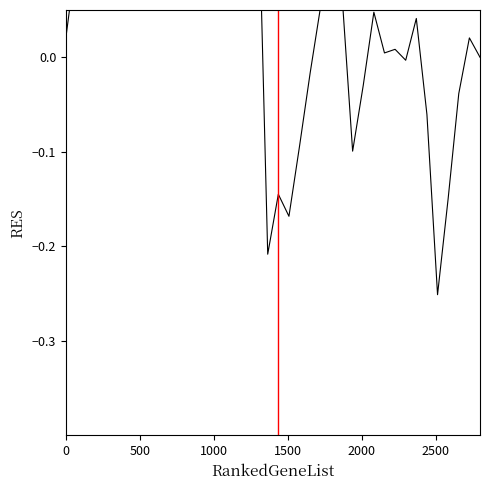

What is the difference between the second highest and minimum values?

0.6